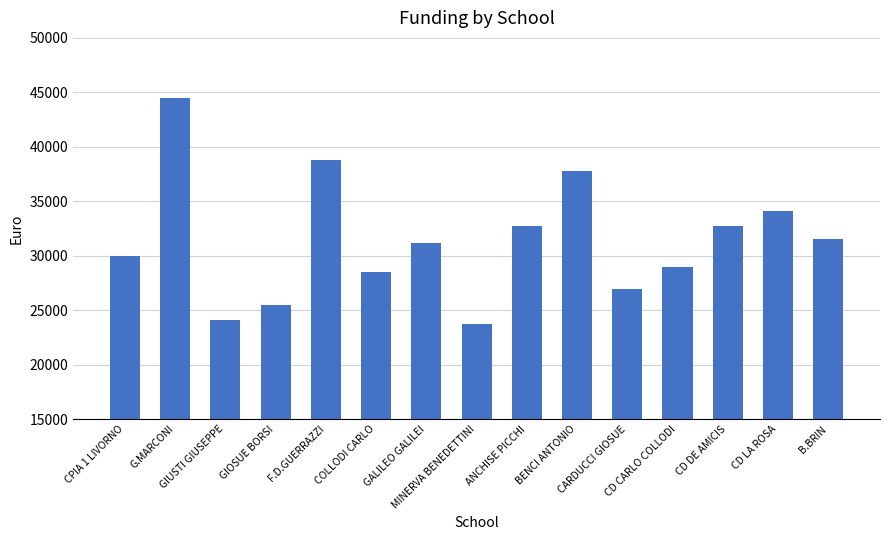

What is the average value?

31400.7